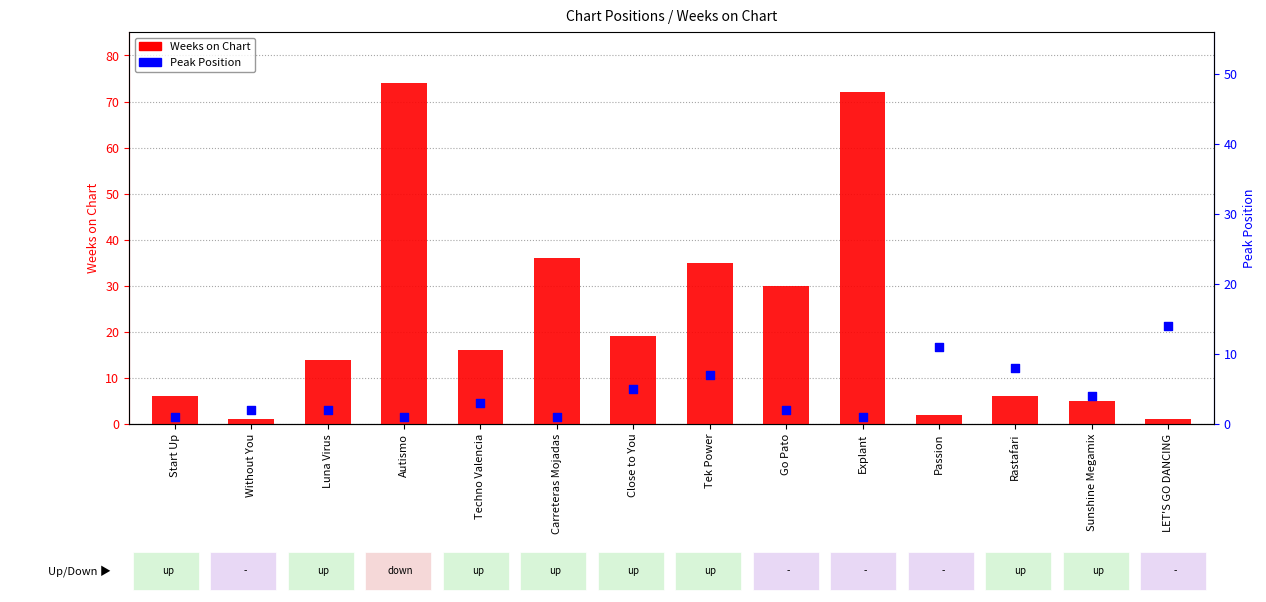

What is the total value across all series at LET'S GO DANCING?

15